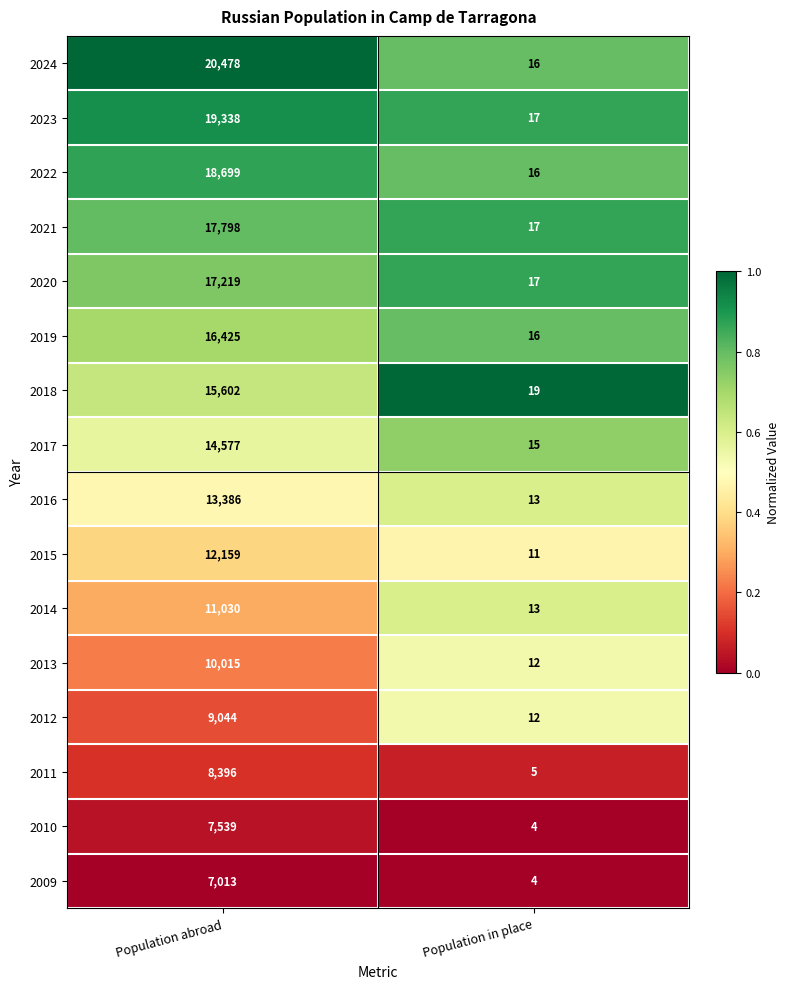

List the series in order of their peak value, highest first.

2024, 2023, 2022, 2021, 2020, 2019, 2018, 2017, 2016, 2015, 2014, 2013, 2012, 2011, 2010, 2009